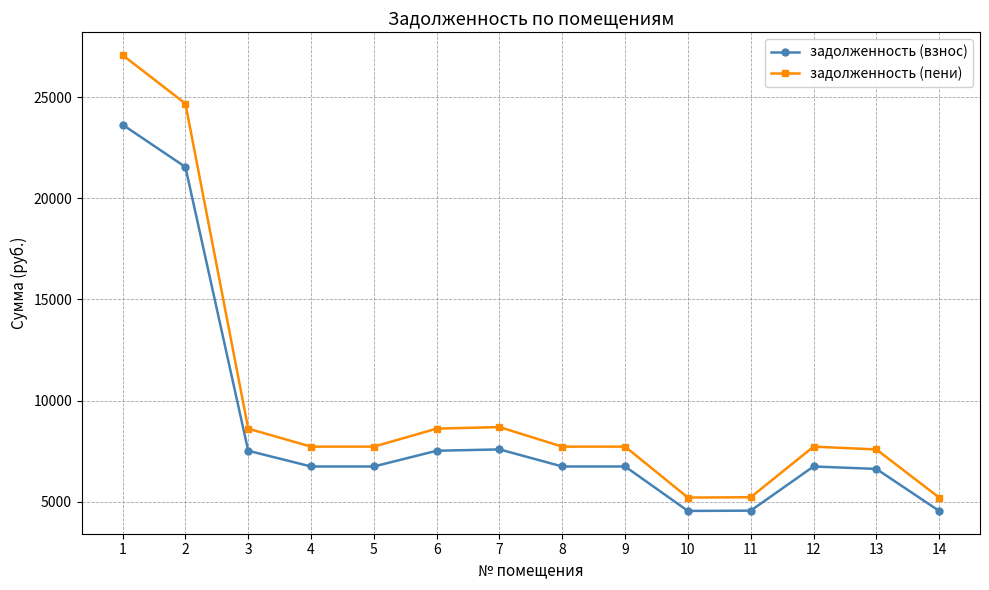

Is it true that задолженность (пени) equals 8611.9 at 6?

True